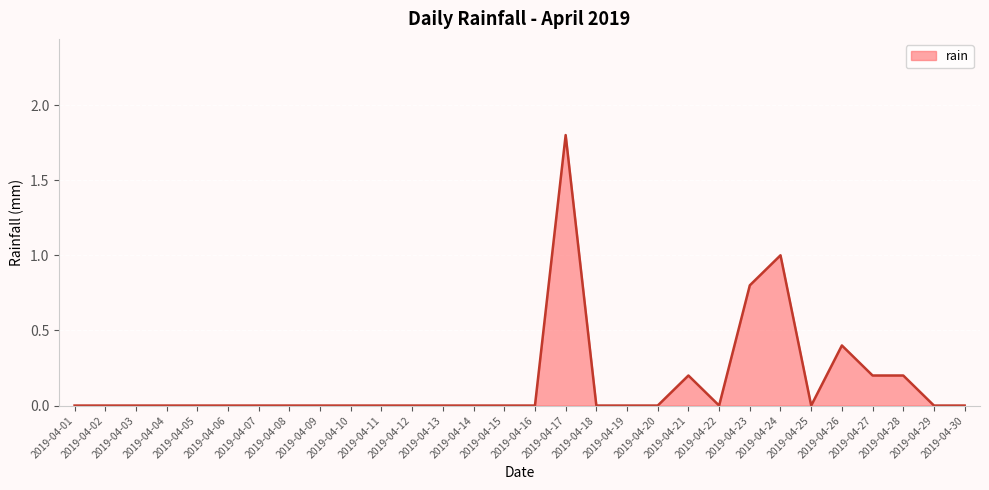

What is the maximum value shown in the chart?

1.8